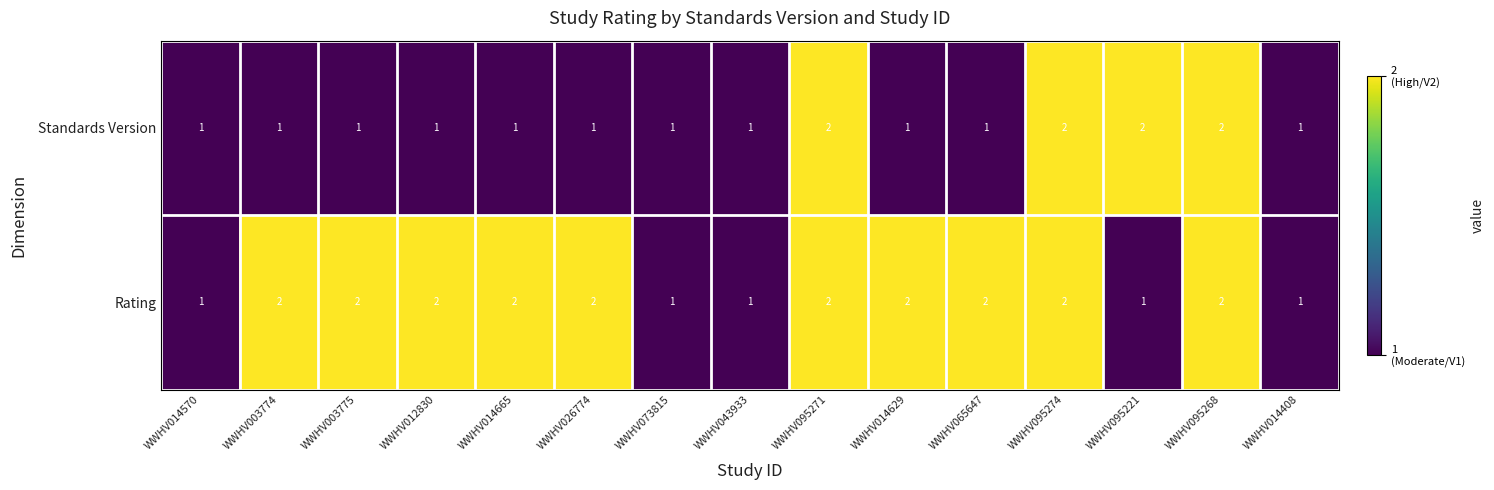

What is the sum of the Rating values at WWHV014665 and WWHV065647?

4